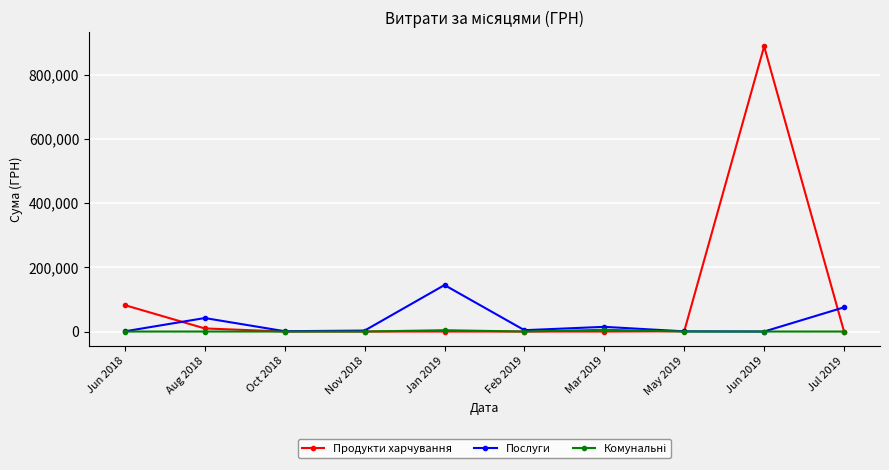

What is the greatest value displayed?

888317.1